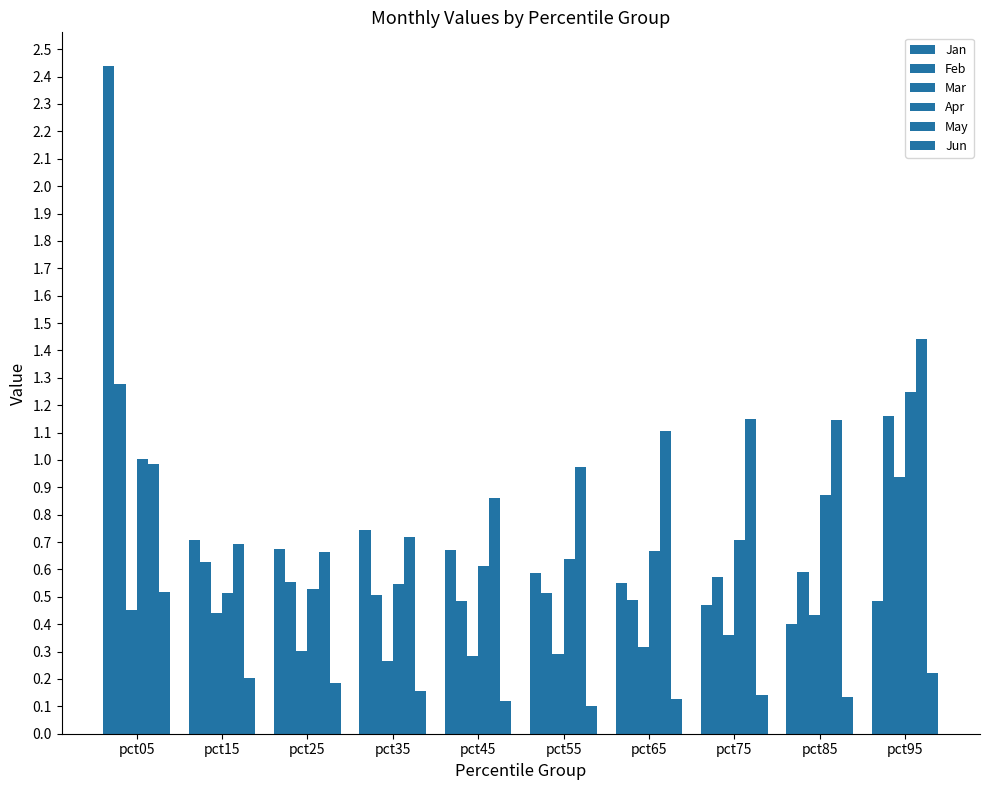

How many bars are there in total?

60